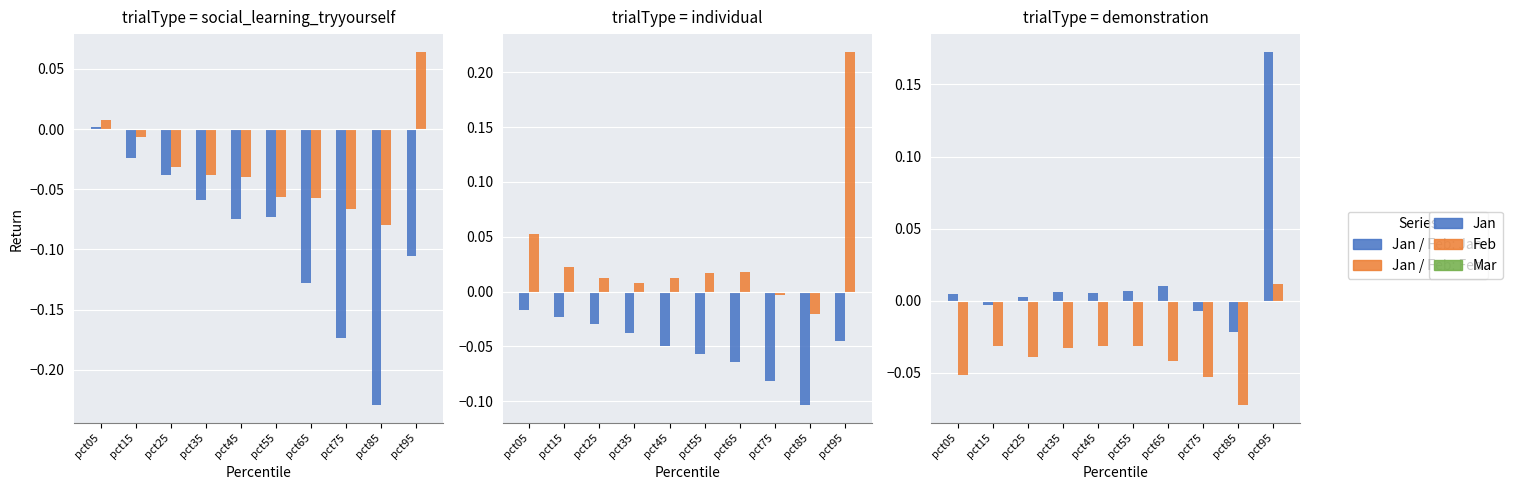

At which label does Jun first exceed 0?

pct95